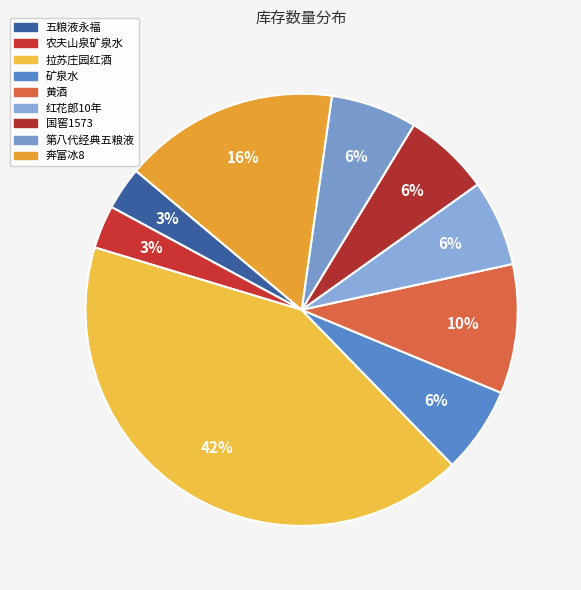

Approximately how many times larger is the value at 奔富冰8 compared to 红花郎10年?

2.5